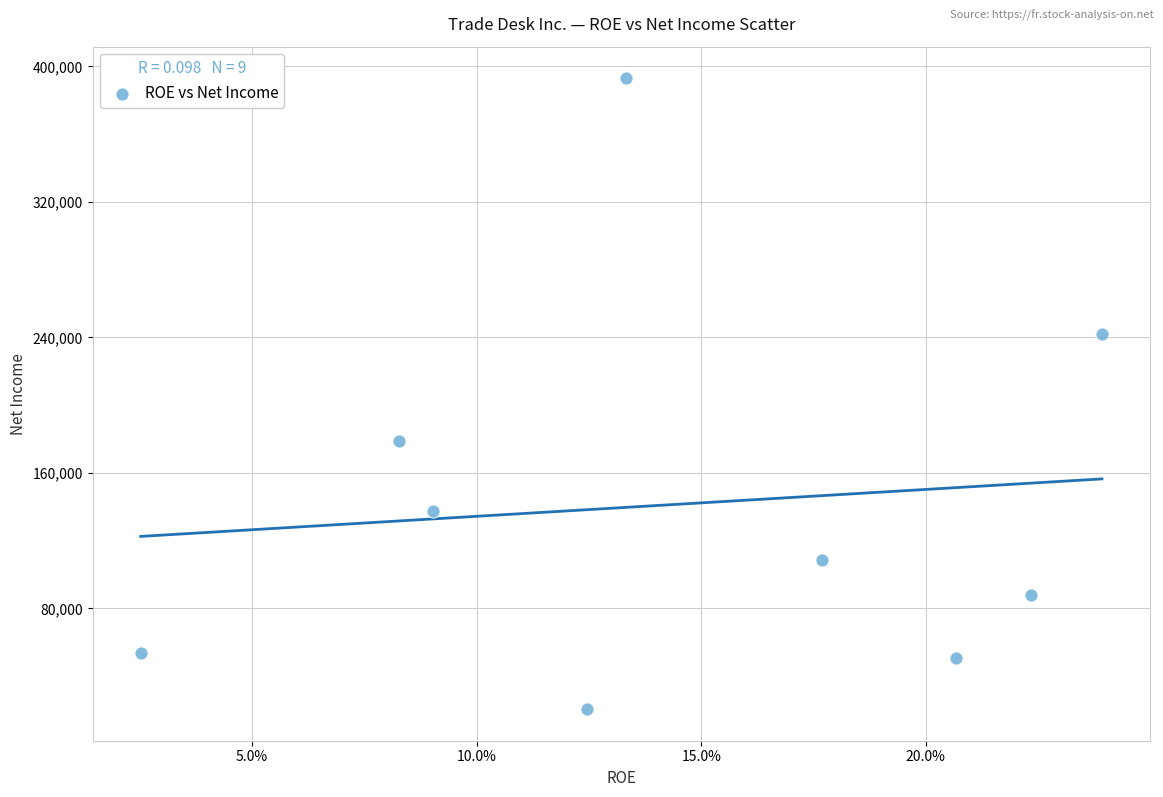

What Y value in the scatter plot is closest to 206779?

178940